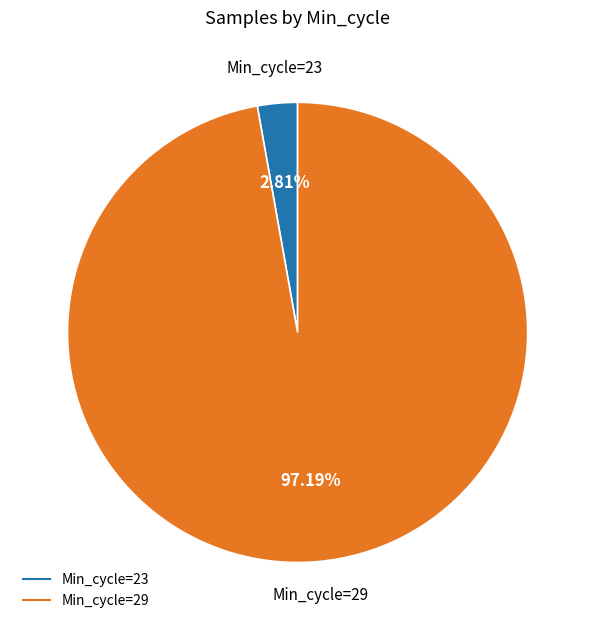

Is there a majority slice in this chart?

Yes